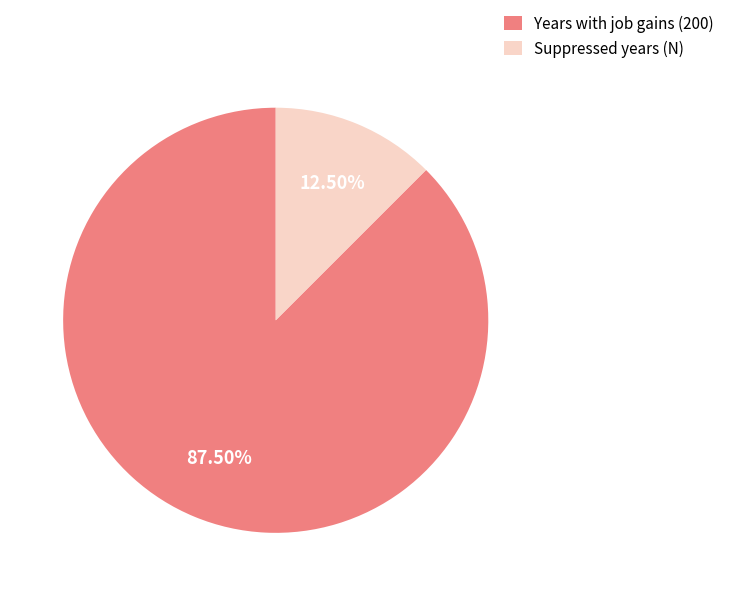

To the nearest percent, what is the average slice percentage?

50%